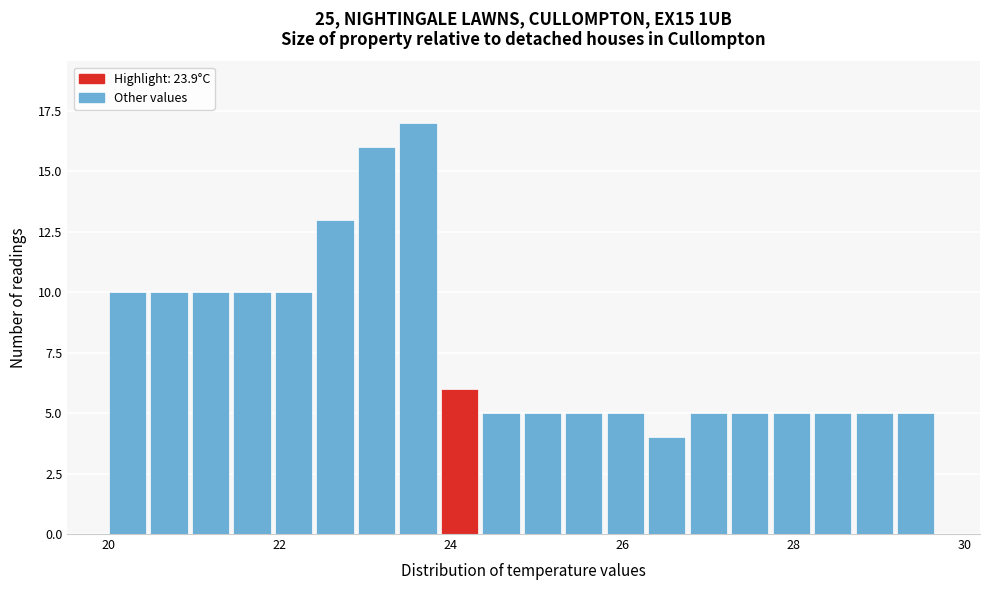

Around what value on the x-axis is the tallest bar? Give the approximate position of its centre, as read against the axis.

23.6